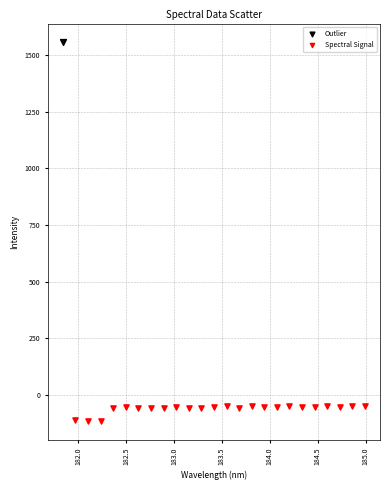

What are all the series names shown in the legend?

Outlier, Spectral Signal